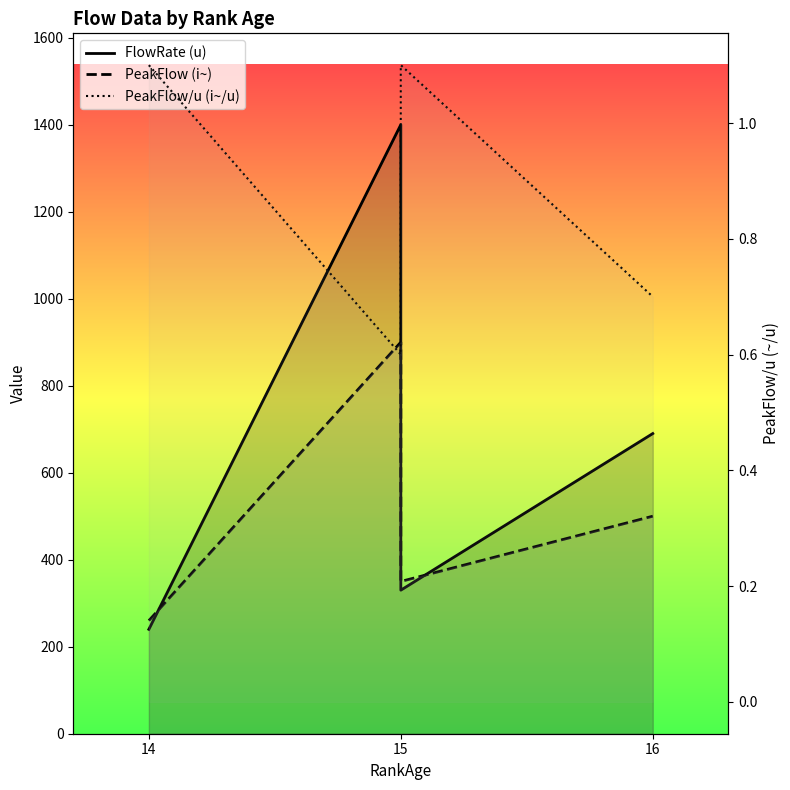

Is it true that FlowRate (u) equals 240.0 at 14?

True